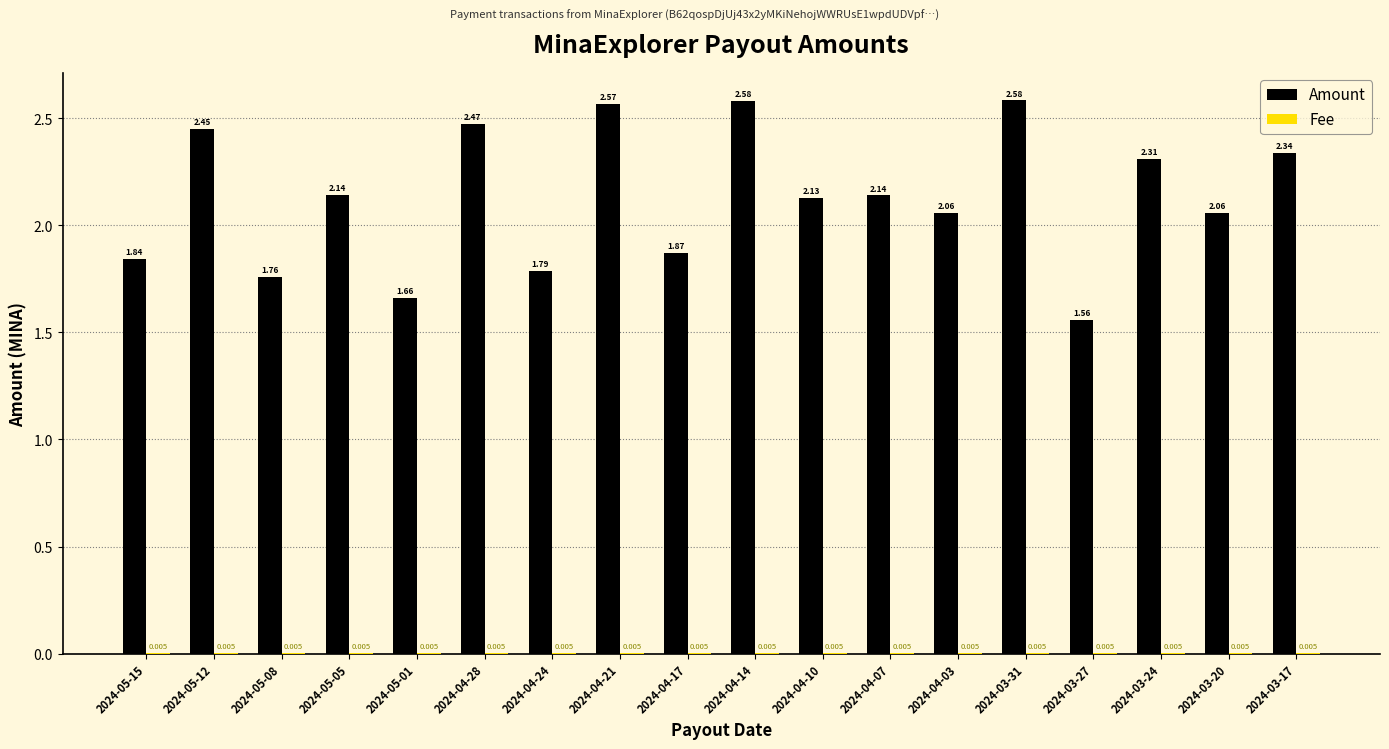

Between 2024-05-05 and 2024-04-07, which series saw the biggest shift?

Amount